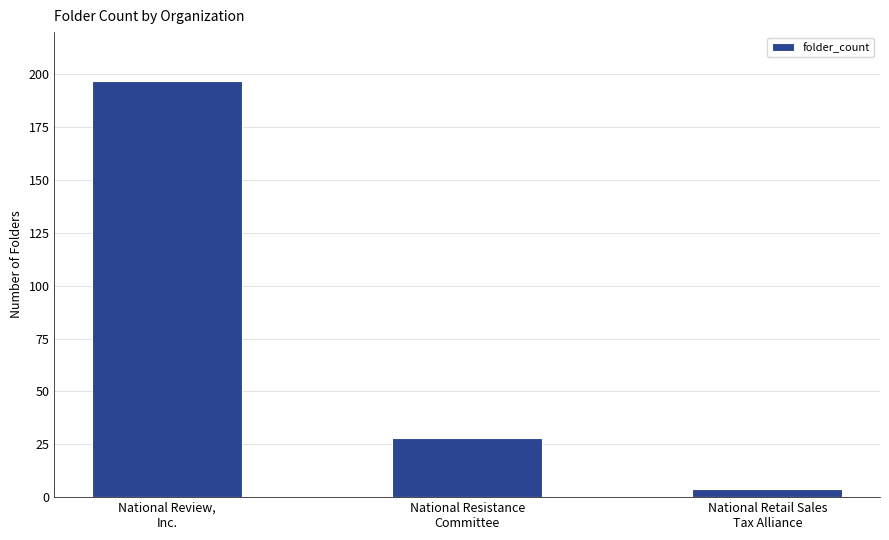

What is the average value?

76